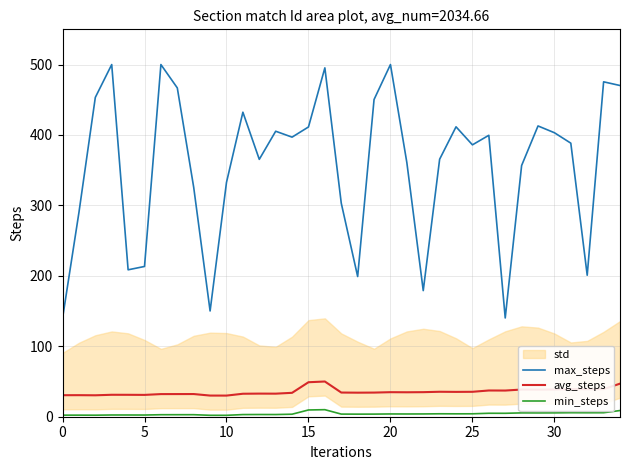

Which category has the lowest value across all series?

10